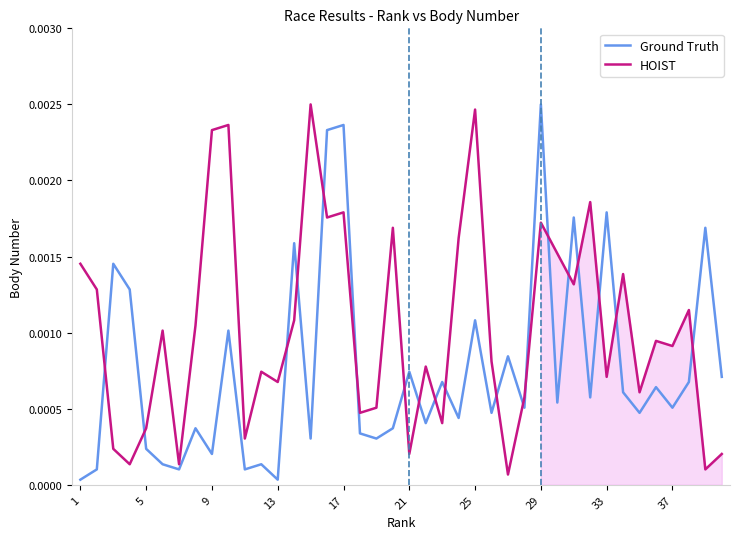

Which category has the highest value in the Ground Truth series?

29